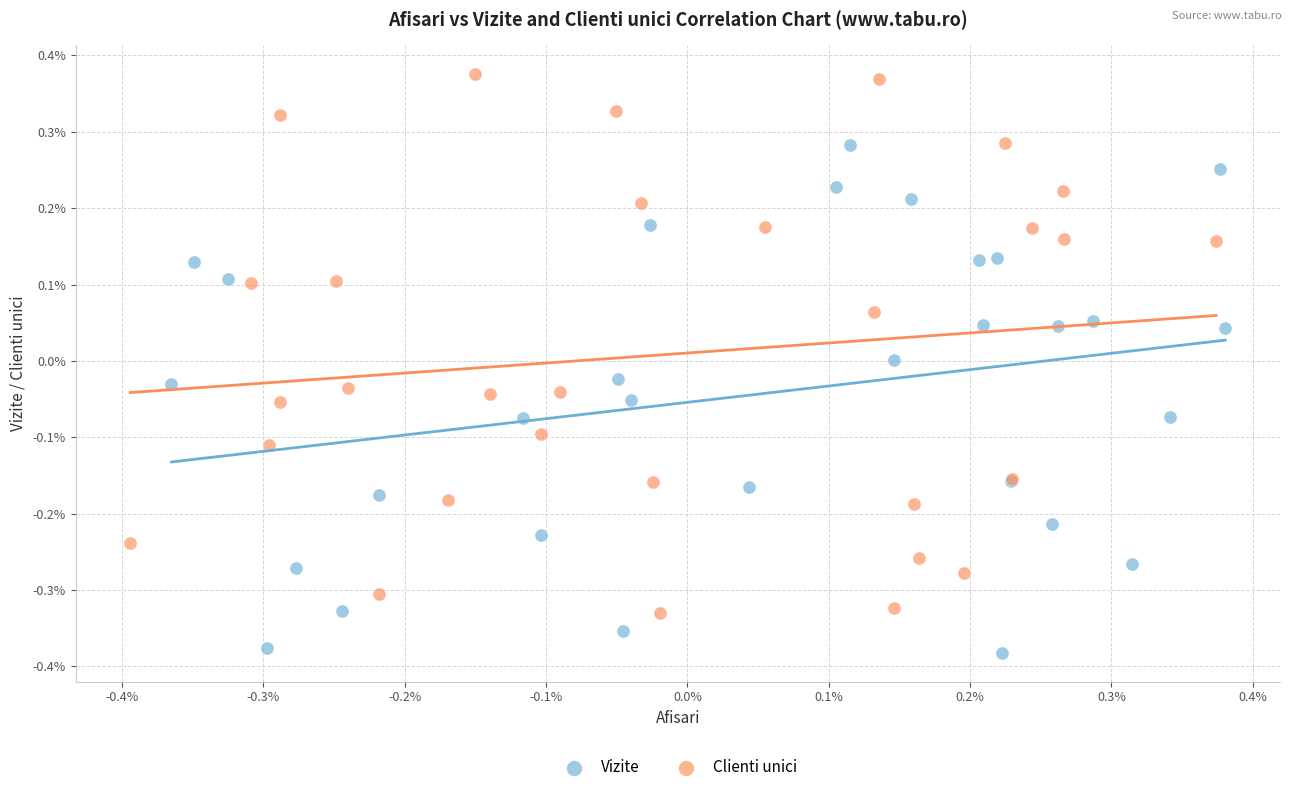

Which series has the widest spread of Y values?

Clienti unici